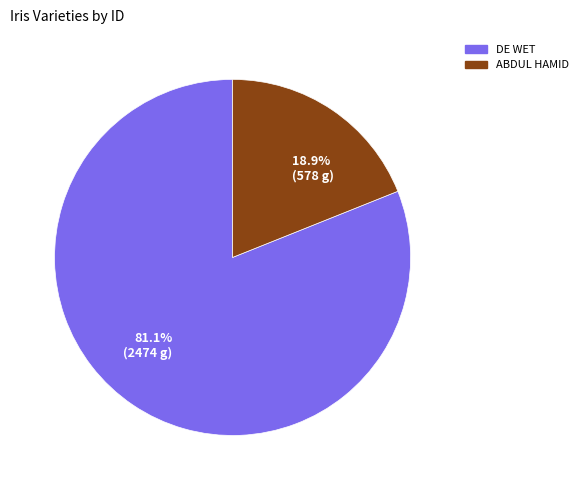

How many slices are in this pie chart?

2